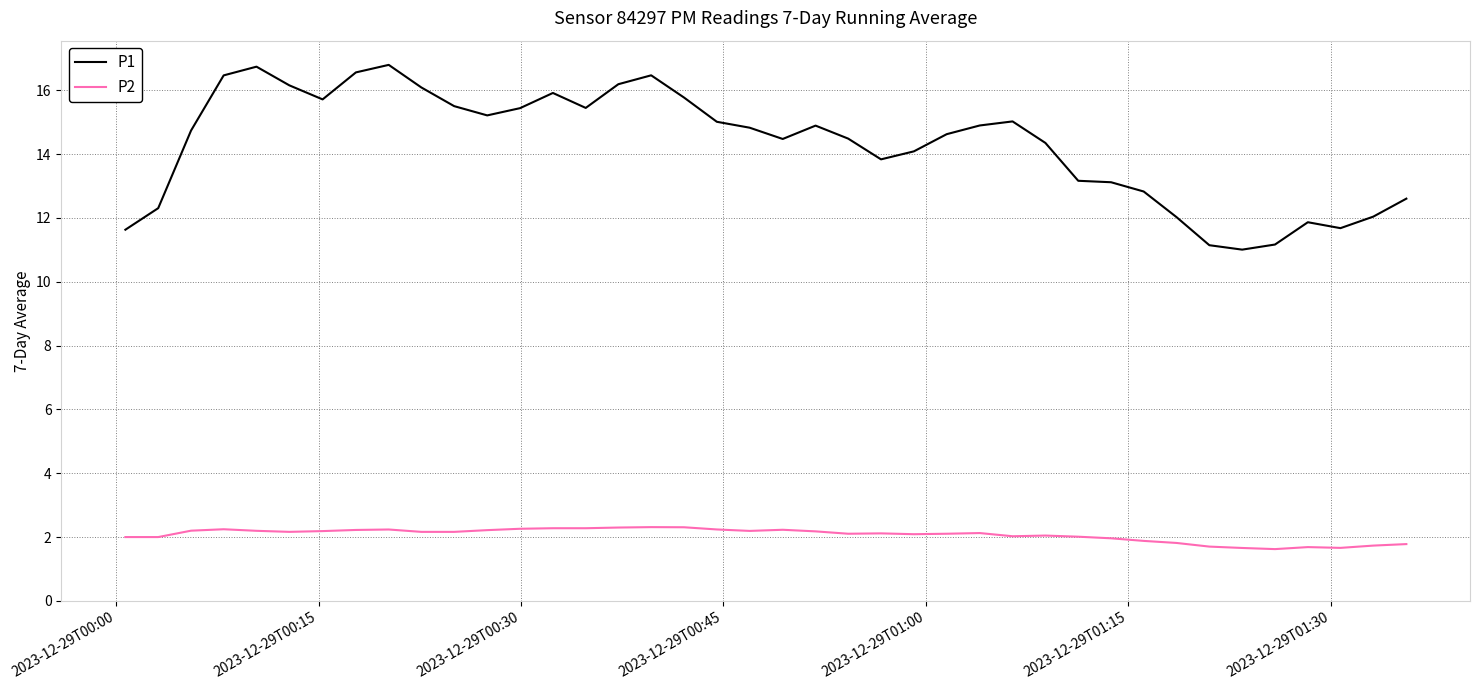

What is the highest value of the P2 series?

2.3